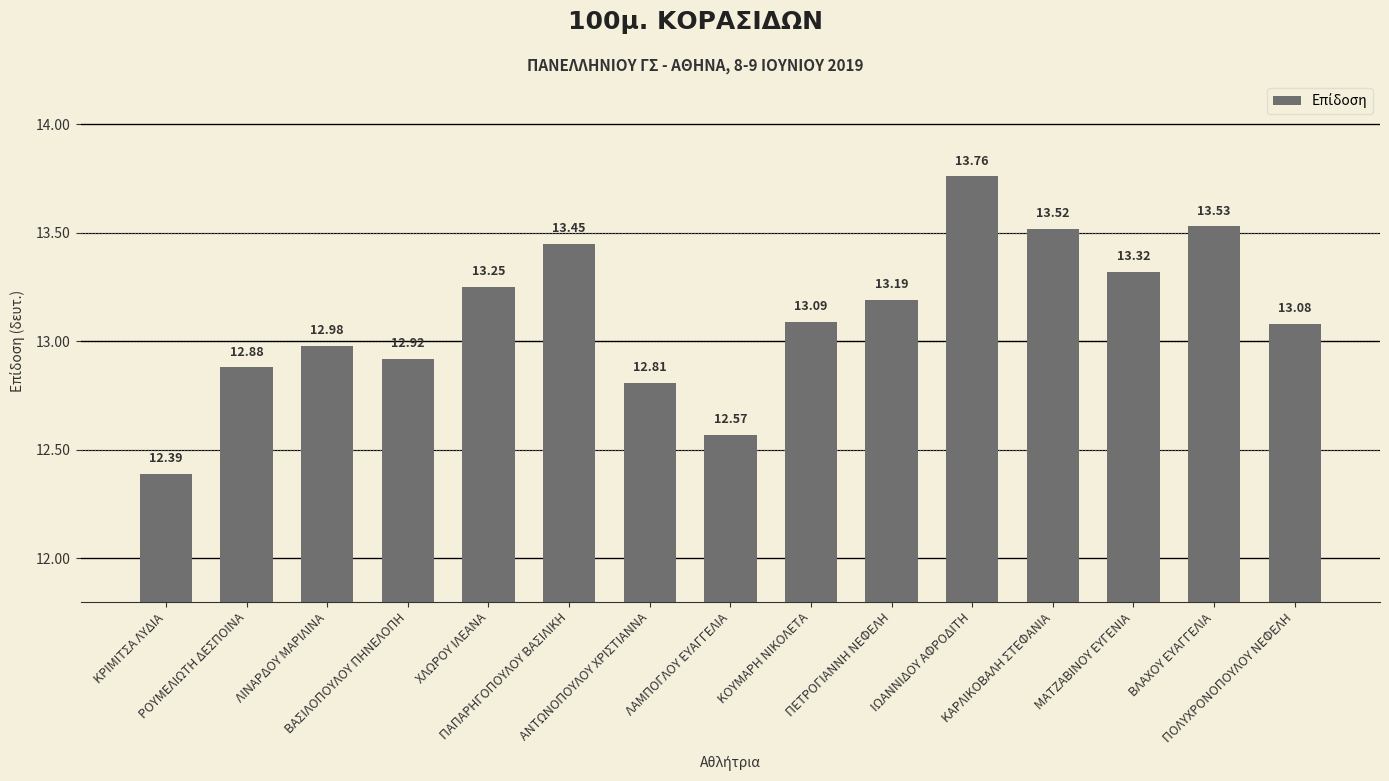

What is the minimum value shown in the chart?

12.4